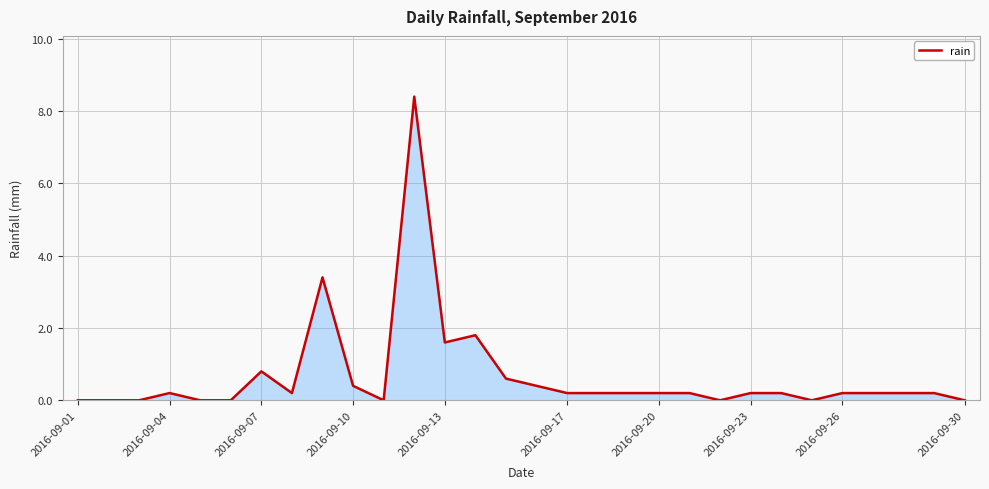

Reading left to right, extract all data points from this chart.

0.0	0.0	0.0	0.2	0.0	0.0	0.8	0.2	3.4	0.4	0.0	8.4	1.6	1.8	0.6	0.4	0.2	0.2	0.2	0.2	0.2	0.0	0.2	0.2	0.0	0.2	0.2	0.2	0.2	0.0